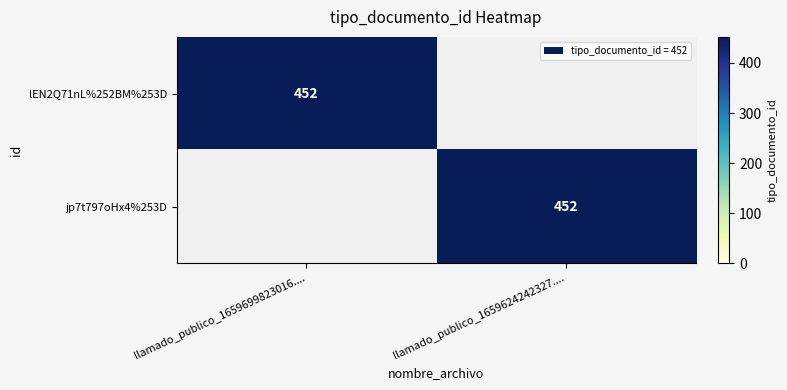

At how many categories does at least one series exceed 420?

2